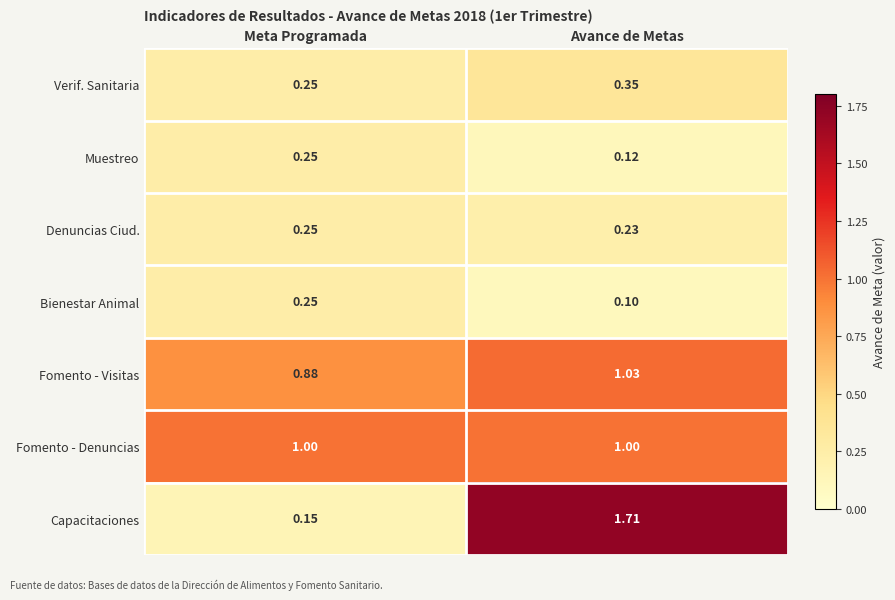

At which category does the chart reach its peak across all series?

Avance de Metas